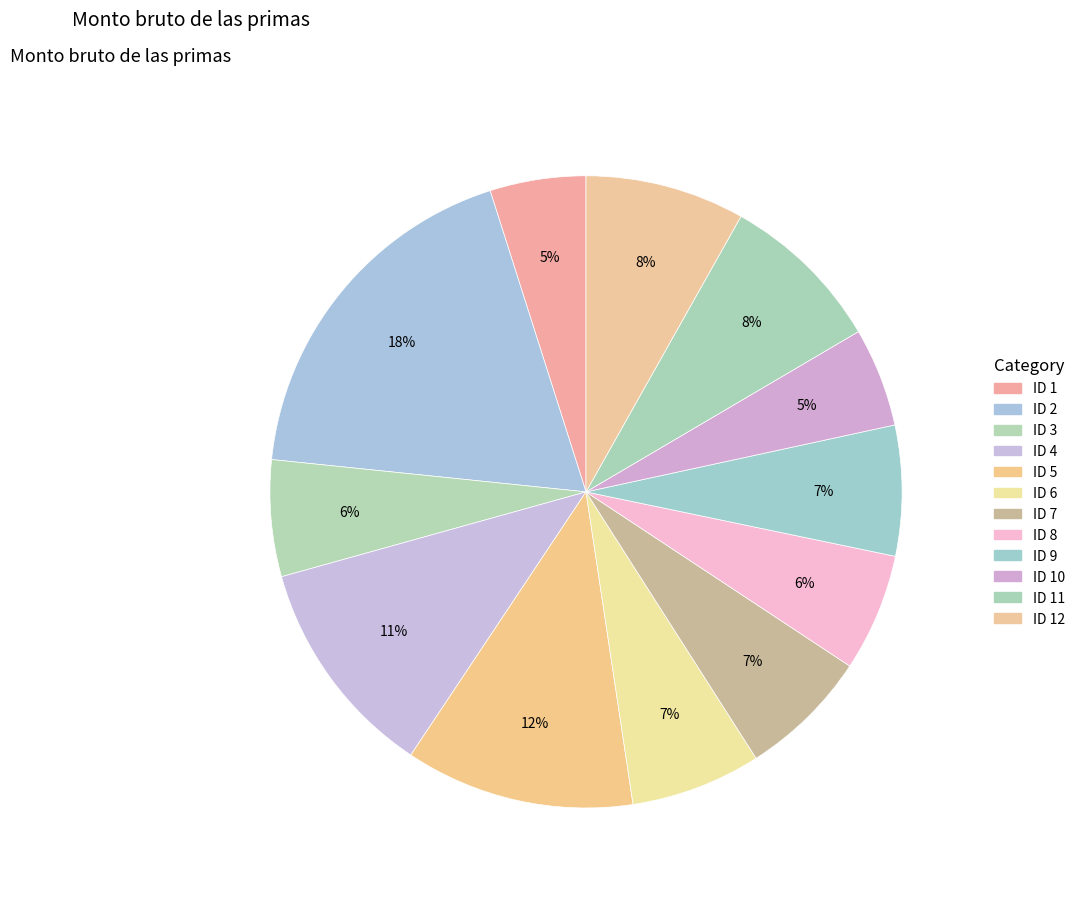

Which category has the biggest portion of the pie?

ID 2